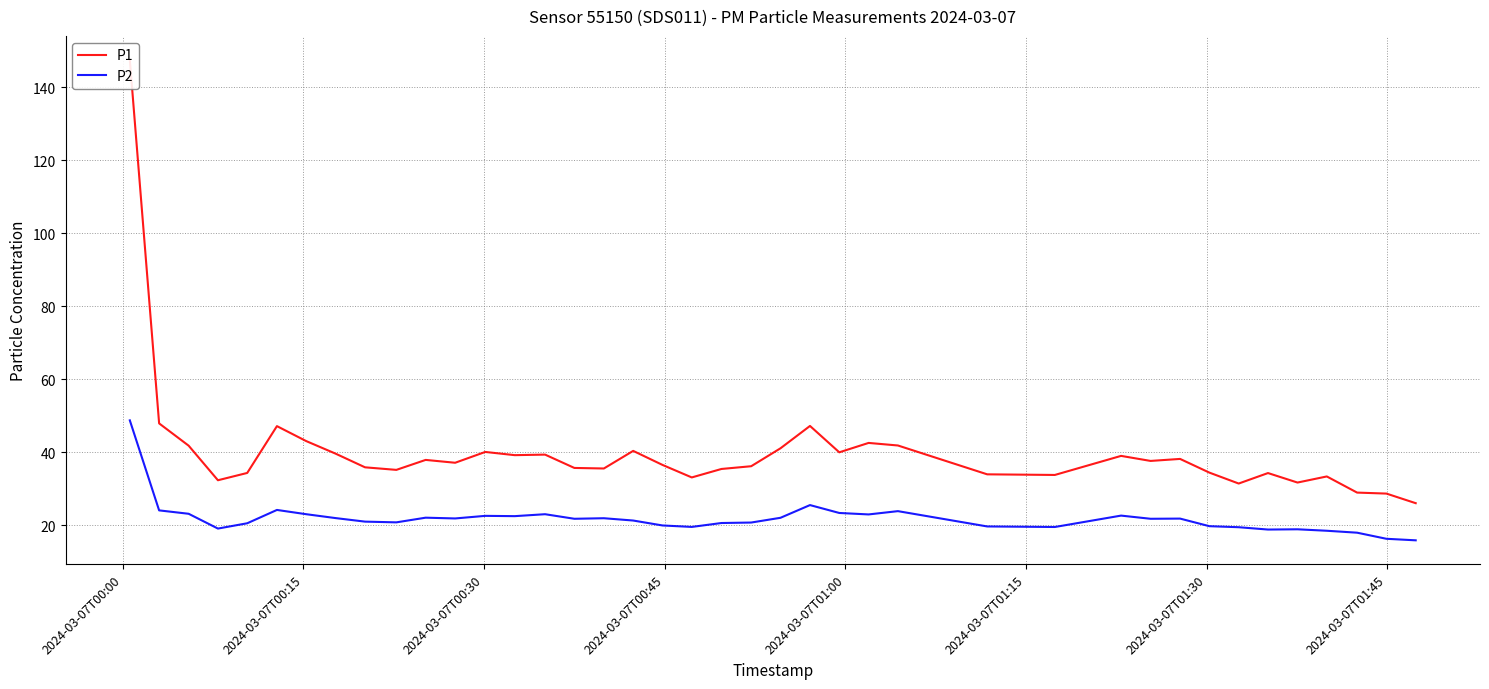

Is this an area chart (filled region under the line)?

No